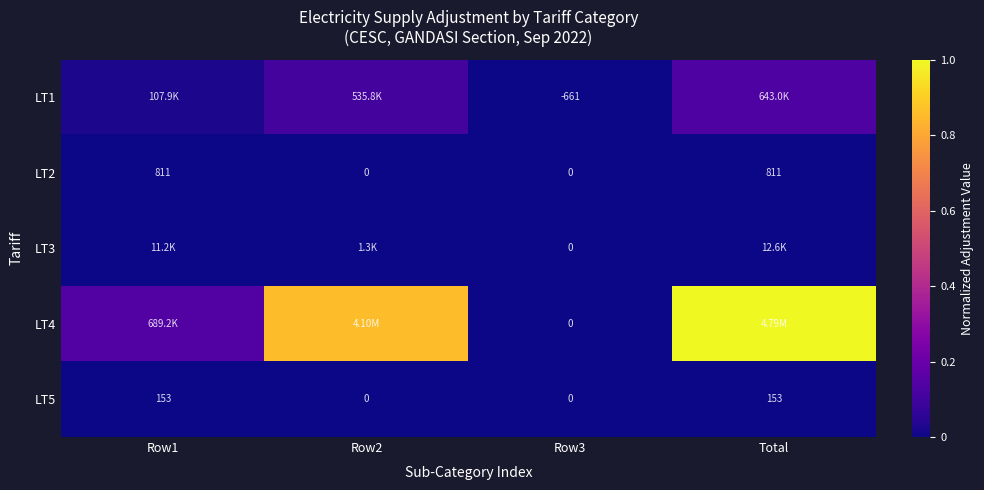

Rank the series at Total from lowest to highest value.

LT5, LT2, LT3, LT1, LT4